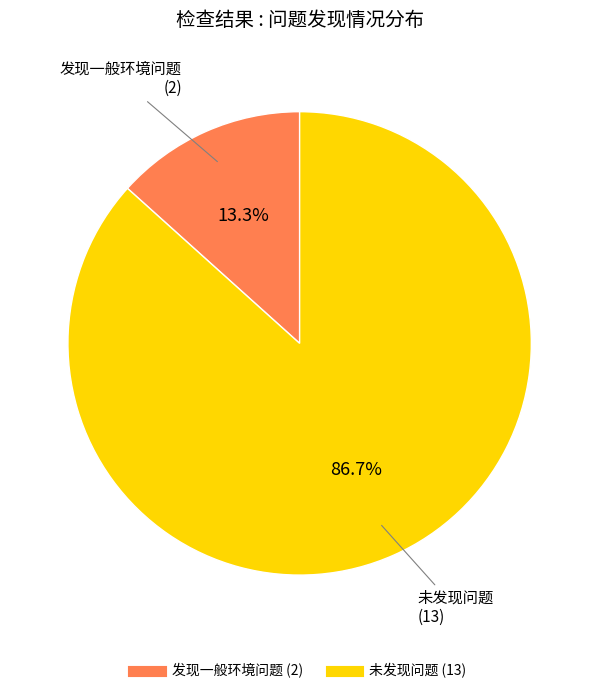

To the nearest percent, what is the difference between the 未发现问题 and 发现一般环境问题 slice percentages?

73%